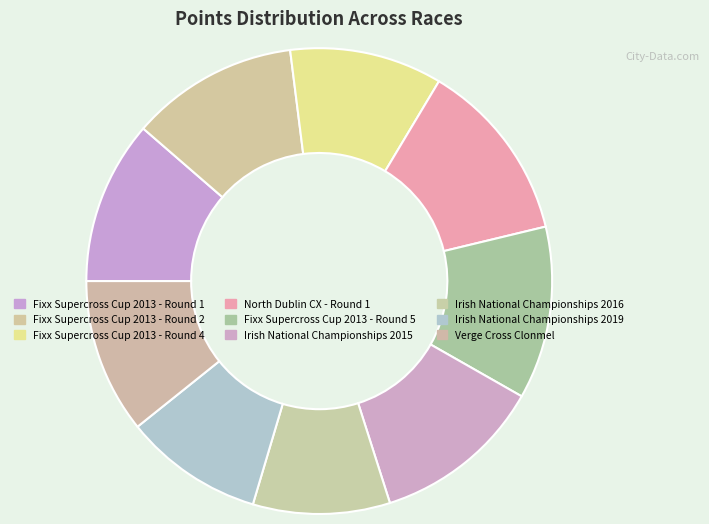

Is there a majority slice in this chart?

No